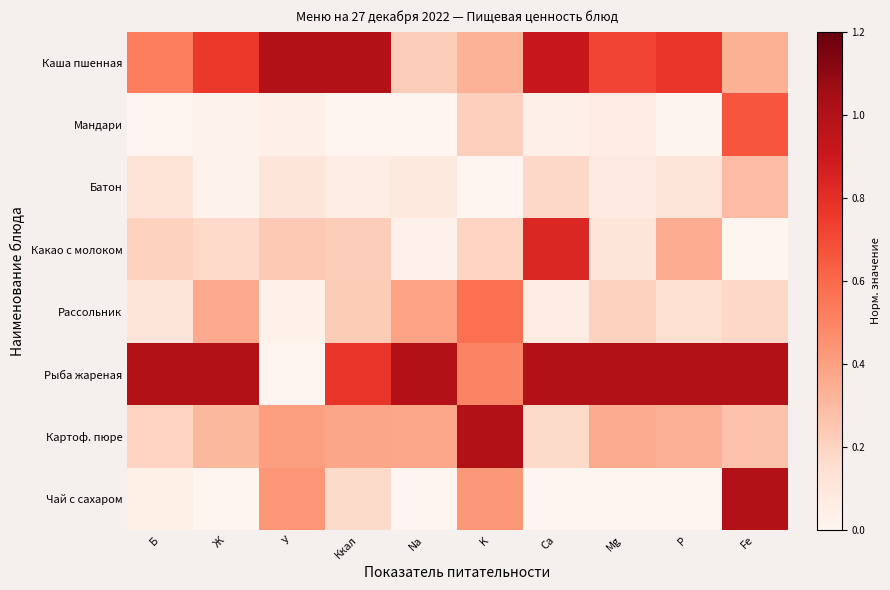

Reading left to right, transcribe all the data shown in this chart.

Каша пшенная: Б=0.5	Ж=0.8	У=1.0	Ккал=1.0	Na=0.2	K=0.3	Ca=0.9	Mg=0.7	P=0.8	Fe=0.3
Мандари: Б=0.0	Ж=0.0	У=0.0	Ккал=0.0	Na=0.0	K=0.2	Ca=0.0	Mg=0.1	P=0.0	Fe=0.7
Батон: Б=0.1	Ж=0.0	У=0.1	Ккал=0.1	Na=0.1	K=0.0	Ca=0.2	Mg=0.1	P=0.1	Fe=0.3
Какао с молоком: Б=0.2	Ж=0.2	У=0.2	Ккал=0.2	Na=0.0	K=0.2	Ca=0.8	Mg=0.1	P=0.4	Fe=0.0
Рассольник: Б=0.1	Ж=0.4	У=0.0	Ккал=0.2	Na=0.4	K=0.6	Ca=0.1	Mg=0.2	P=0.1	Fe=0.2
Рыба жареная: Б=1.0	Ж=1.0	У=0.0	Ккал=0.8	Na=1.0	K=0.5	Ca=1.0	Mg=1.0	P=1.0	Fe=1.0
Картоф. пюре: Б=0.2	Ж=0.3	У=0.4	Ккал=0.4	Na=0.4	K=1.0	Ca=0.2	Mg=0.4	P=0.3	Fe=0.3
Чай с сахаром: Б=0.0	Ж=0.0	У=0.4	Ккал=0.2	Na=0.0	K=0.4	Ca=0.0	Mg=0.0	P=0.0	Fe=1.0